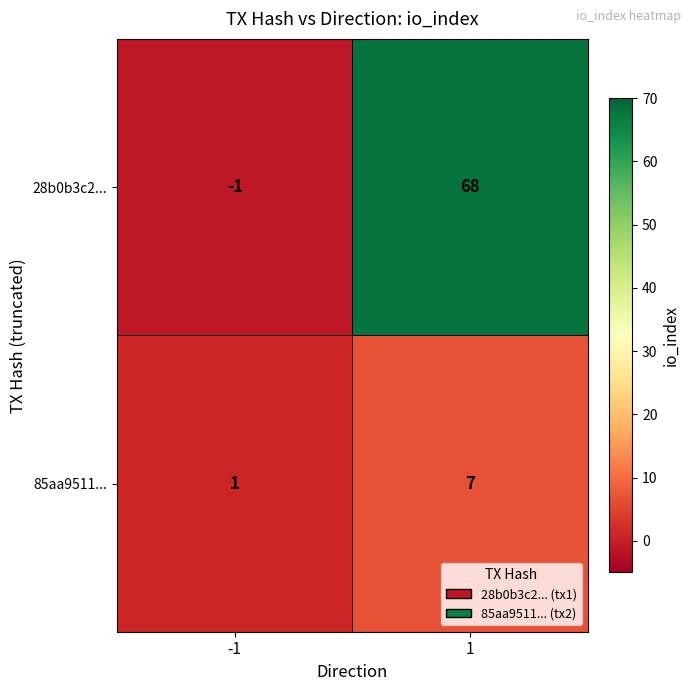

Which label corresponds to the smallest value in the chart?

-1